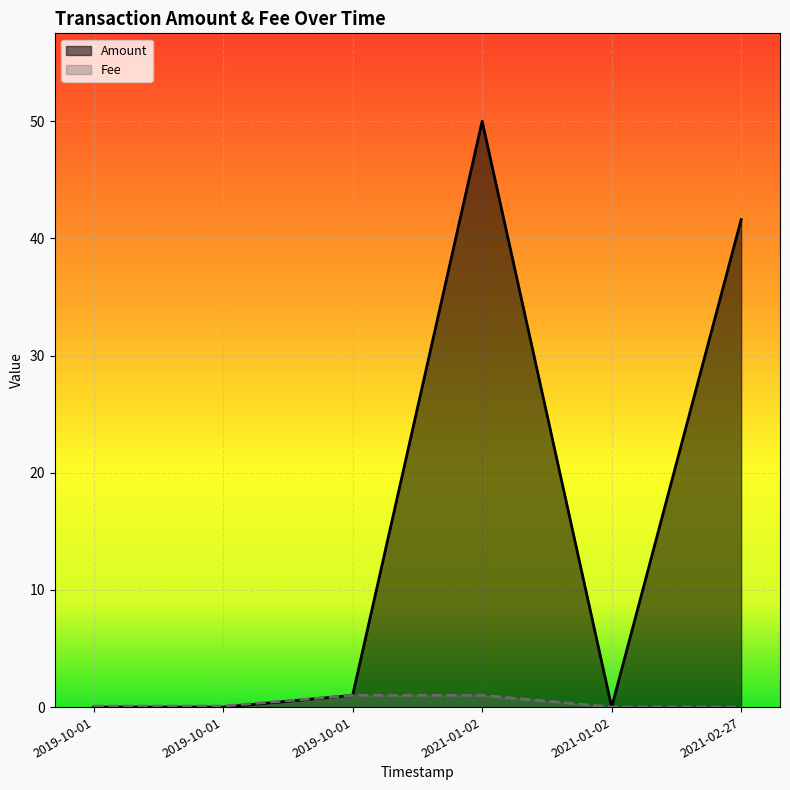

What is the label of the 5th point from the right?

2019-10-01